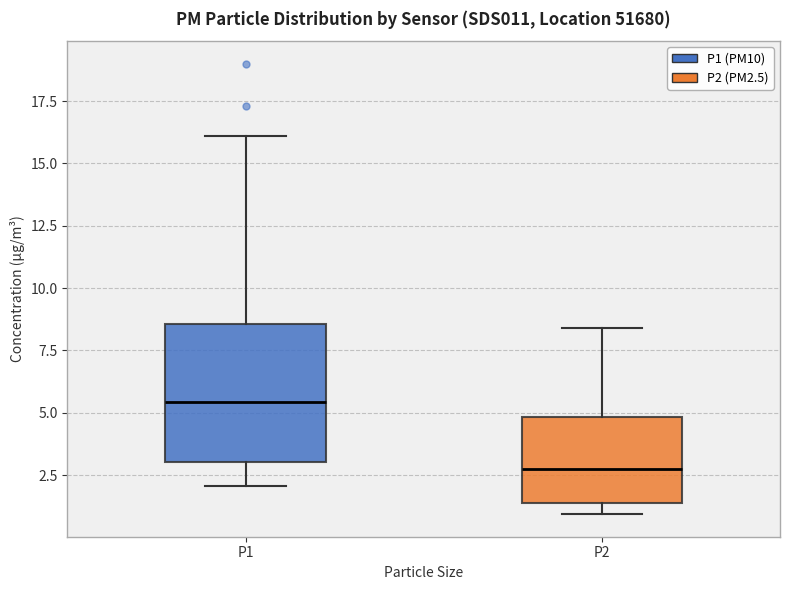

Which box's median line is the lowest?

P2